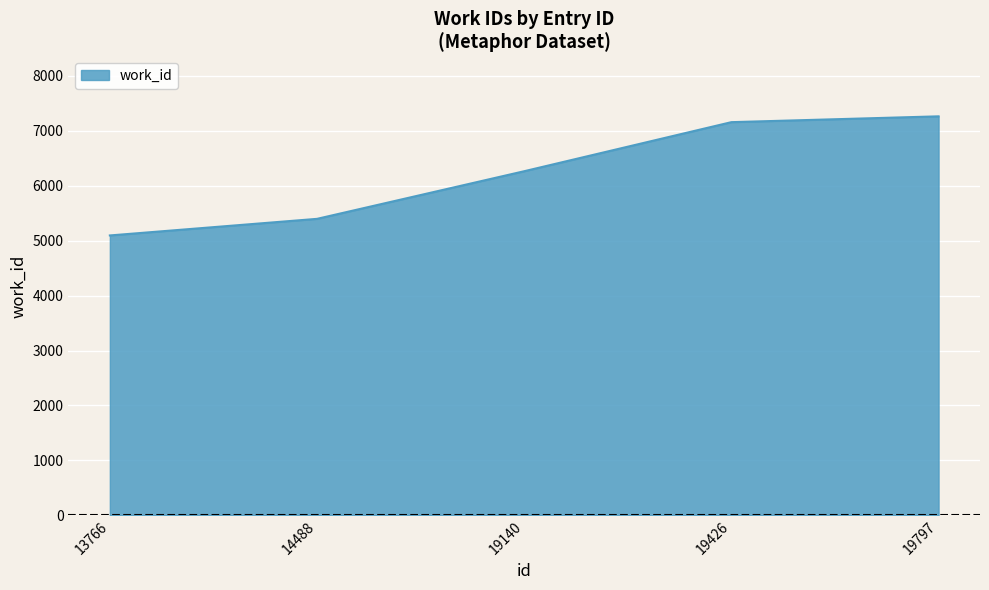

What is the change in value from 14488 to 19426?

+1760